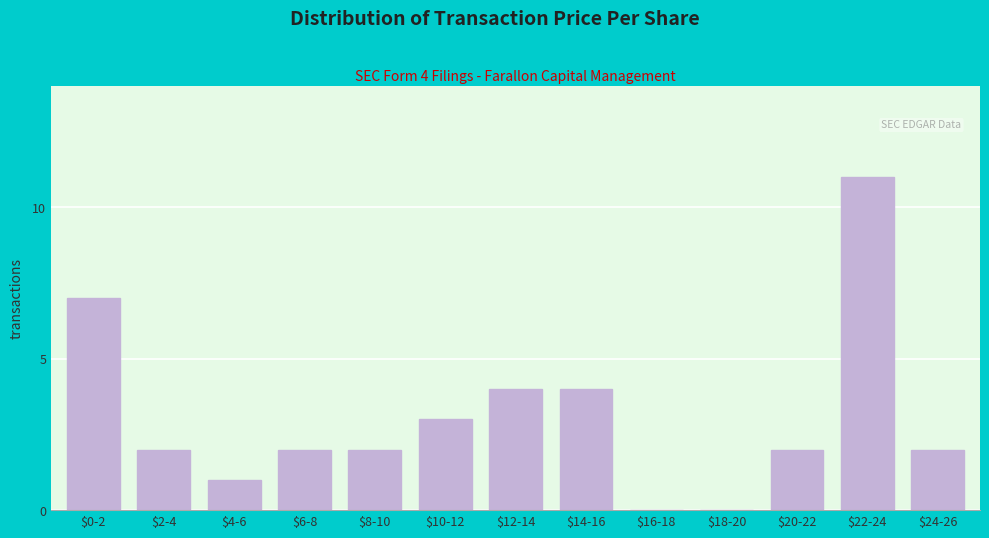

What is the sum of all values?

40